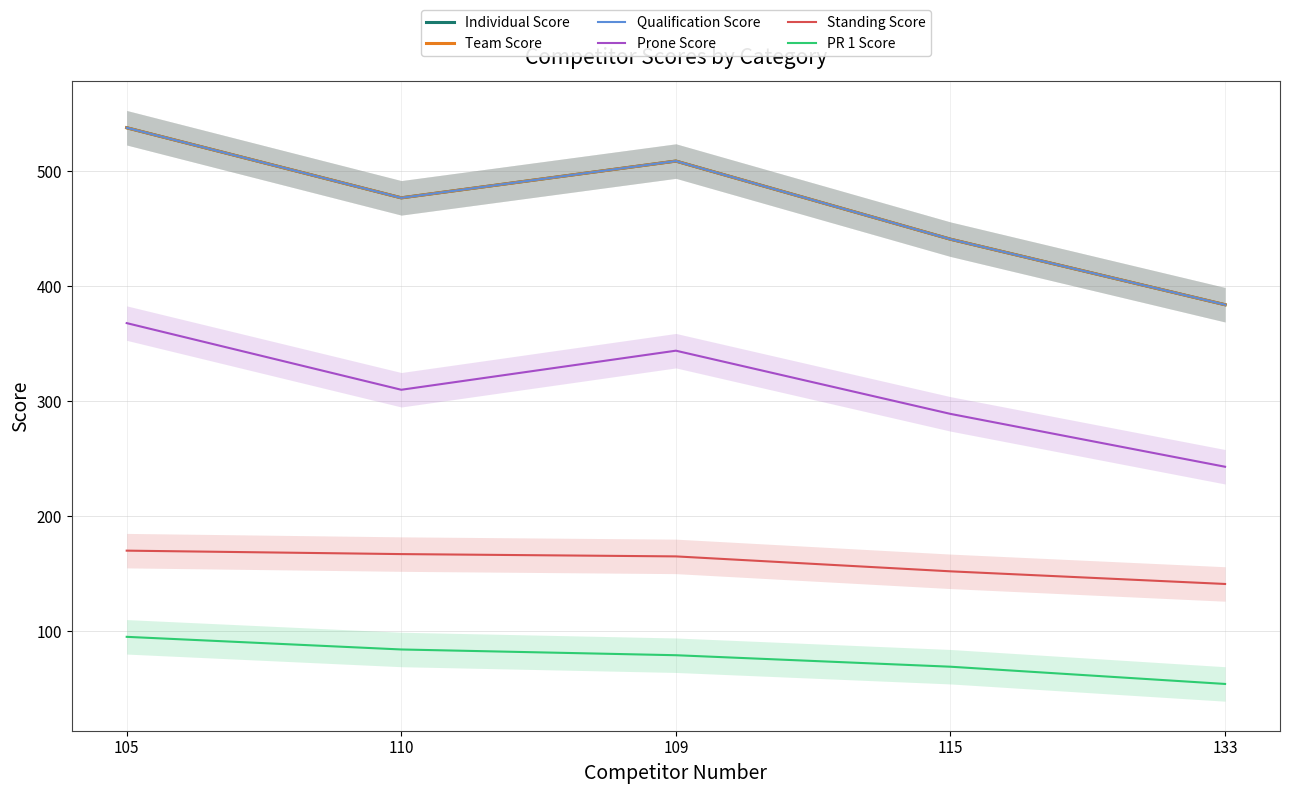

What is the approximate value of Standing Score at 115, to the nearest 5?

150